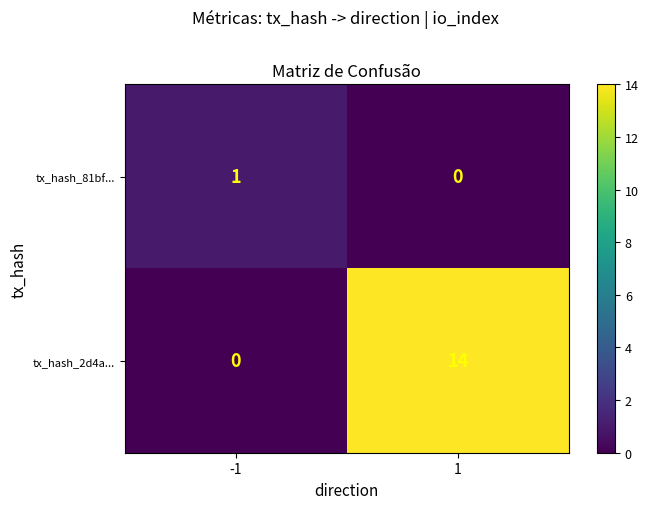

Which series has the widest spread of values?

tx_hash_2d4a...